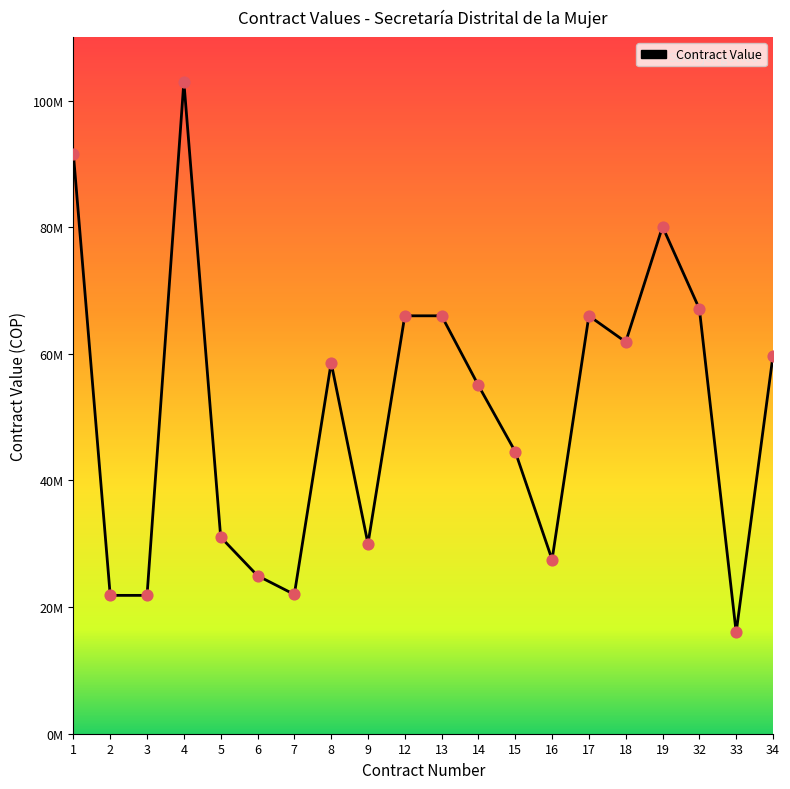

Between 18 and 14, which is larger?

18